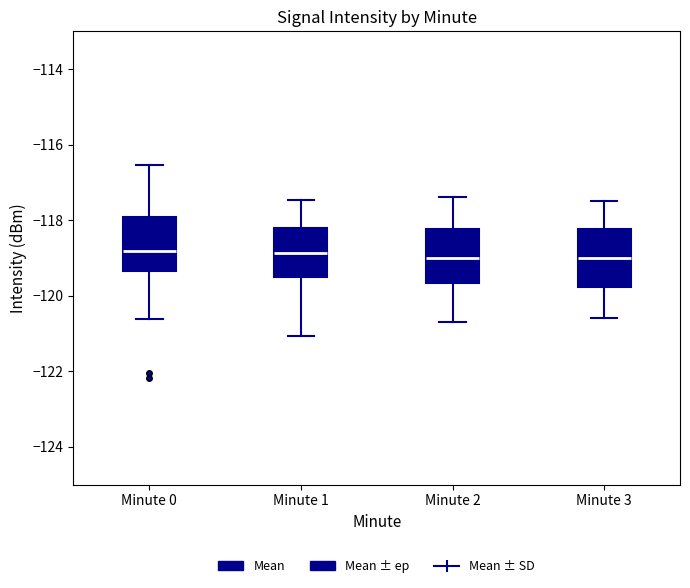

Where is the upper edge of the box for Minute 1 on the y-axis? The values are not printed on the chart, so give them approximately, as read against the axis.

-118.2